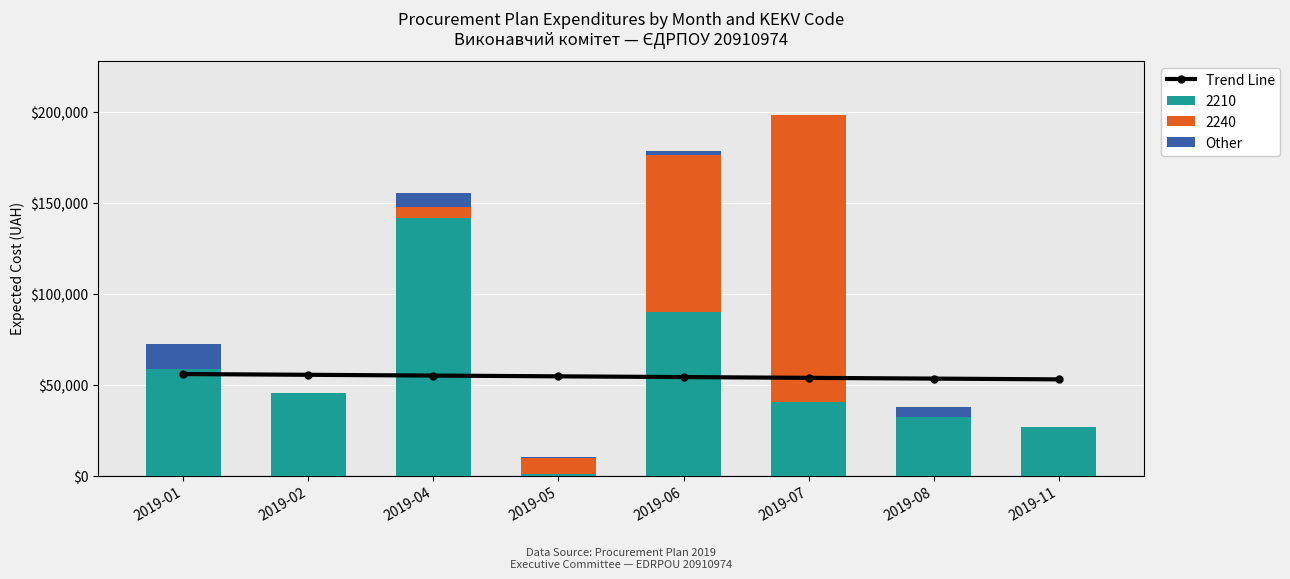

What is the difference between the Trend Line values at 2019-01 and 2019-11?

2926.0